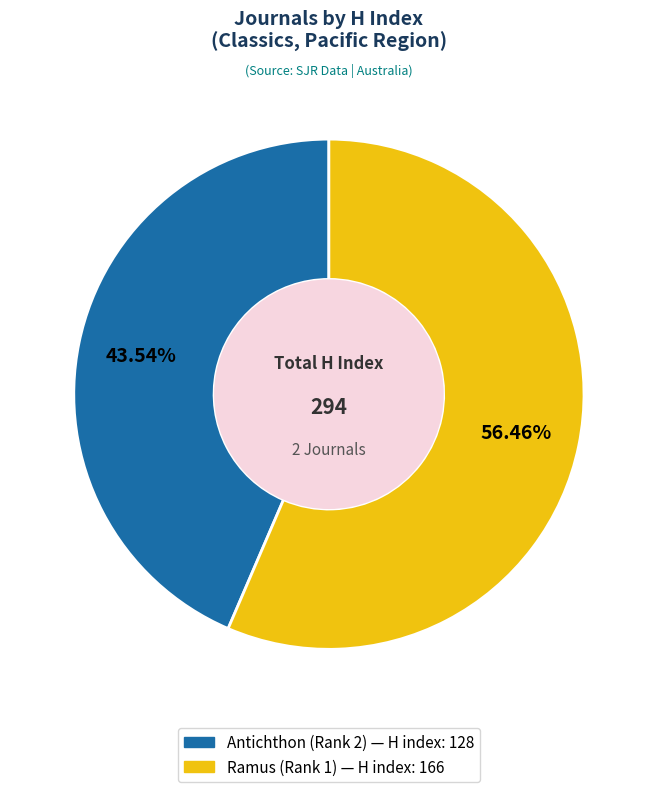

Is it true that Antichthon (Rank 2) is 51% of the pie?

False